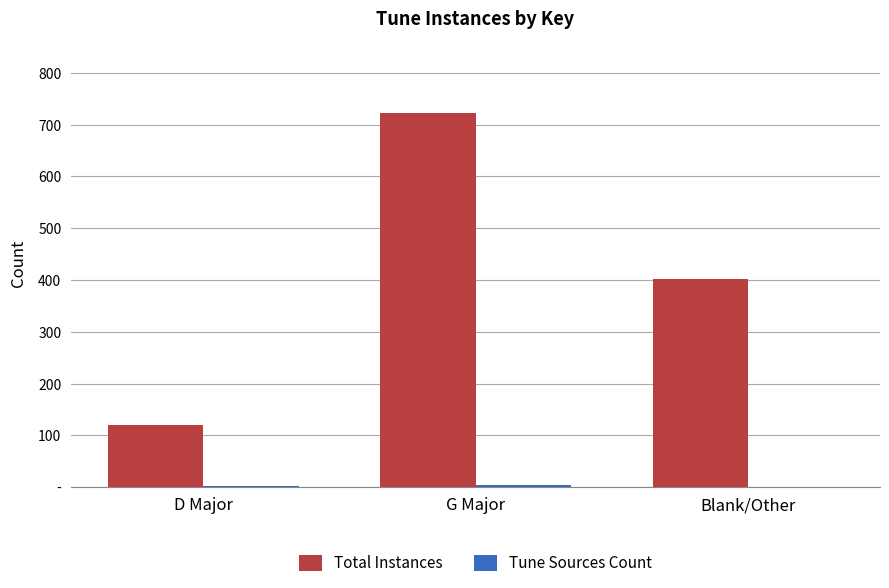

Does the chart contain stacked bars?

No